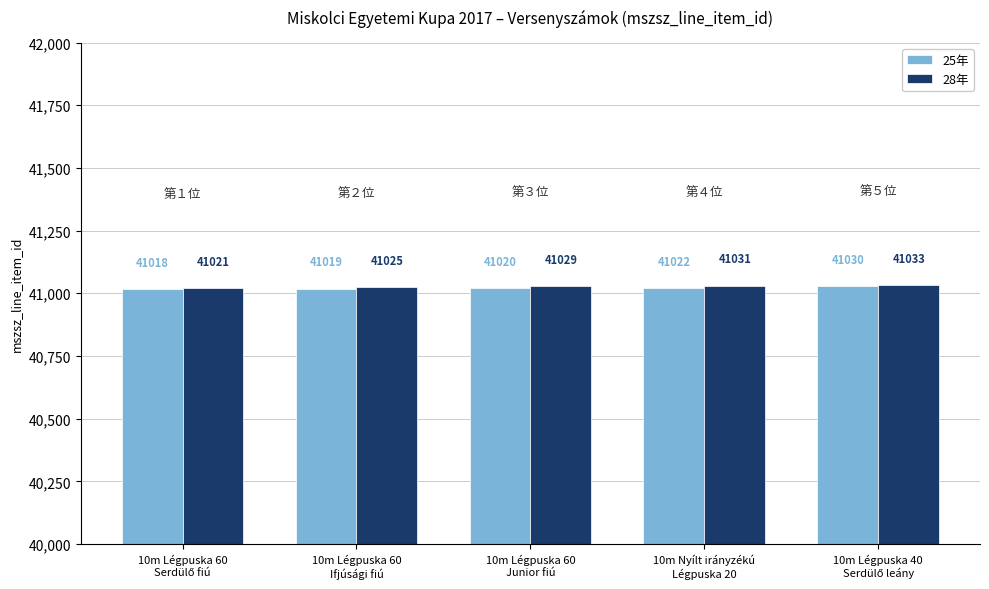

What is the smallest value displayed?

41018